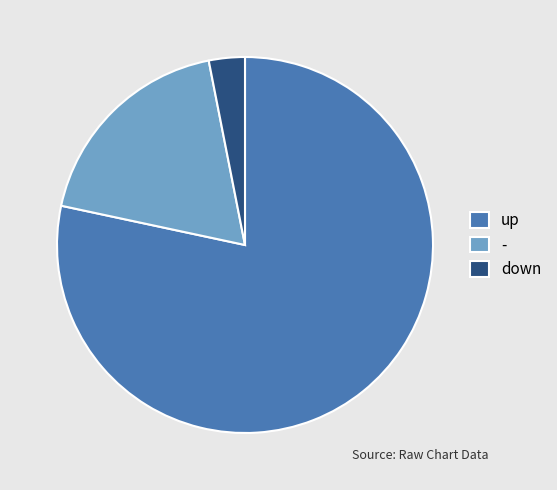

Do up and - together represent more than half of the pie?

Yes